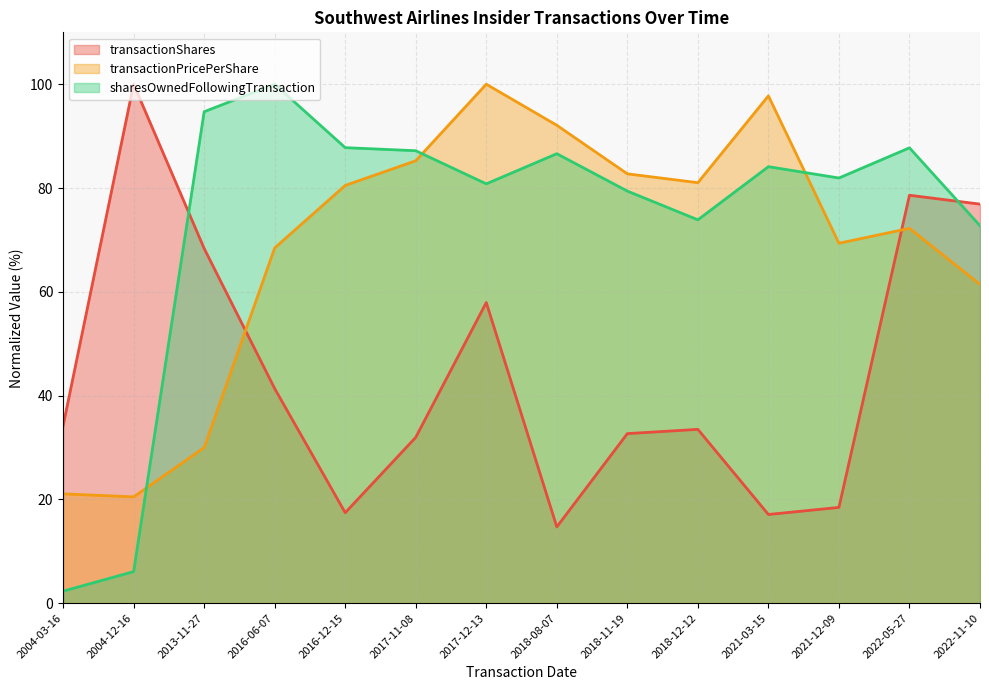

How many times do sharesOwnedFollowingTransaction and transactionShares cross each other?

2